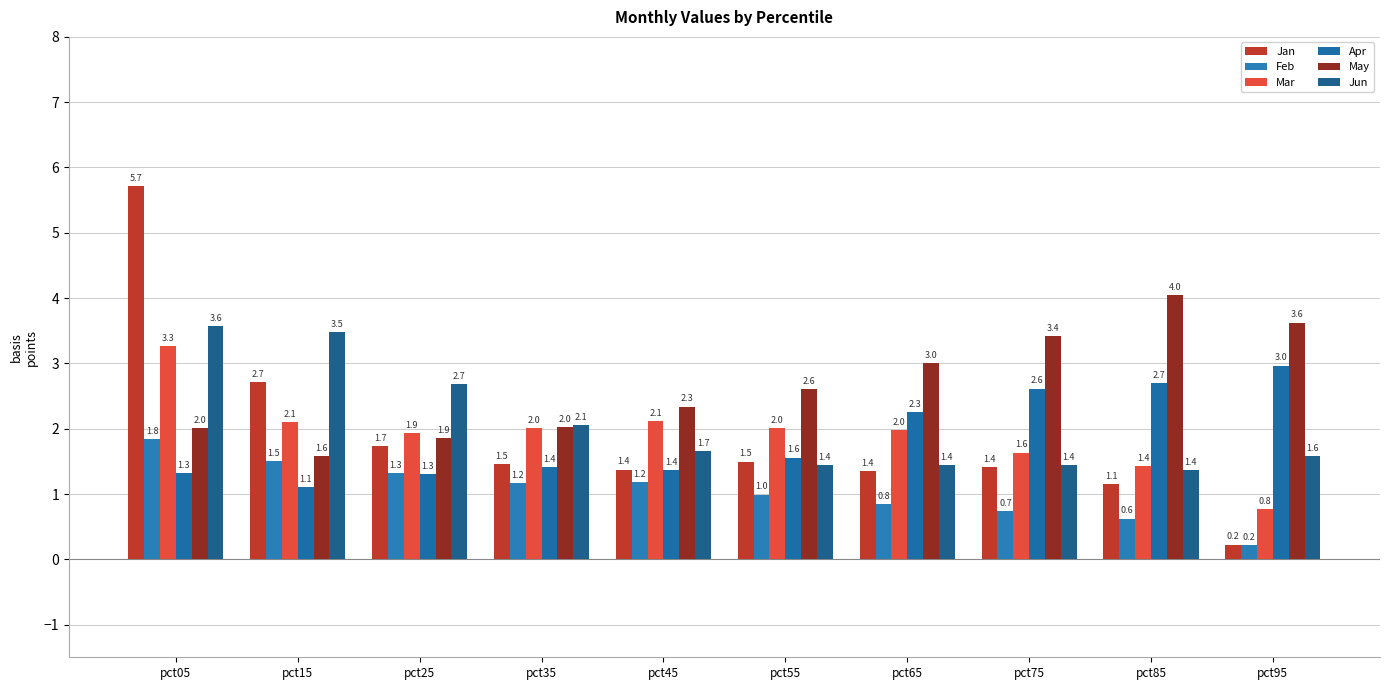

How many bars are there in total?

60